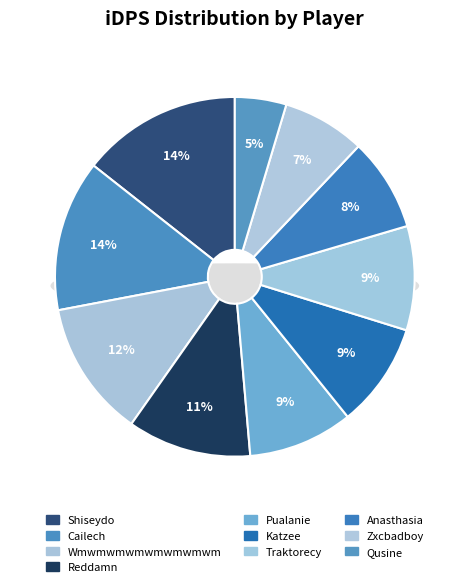

The Anasthasia slice represents 8% of the pie. True or false?

True